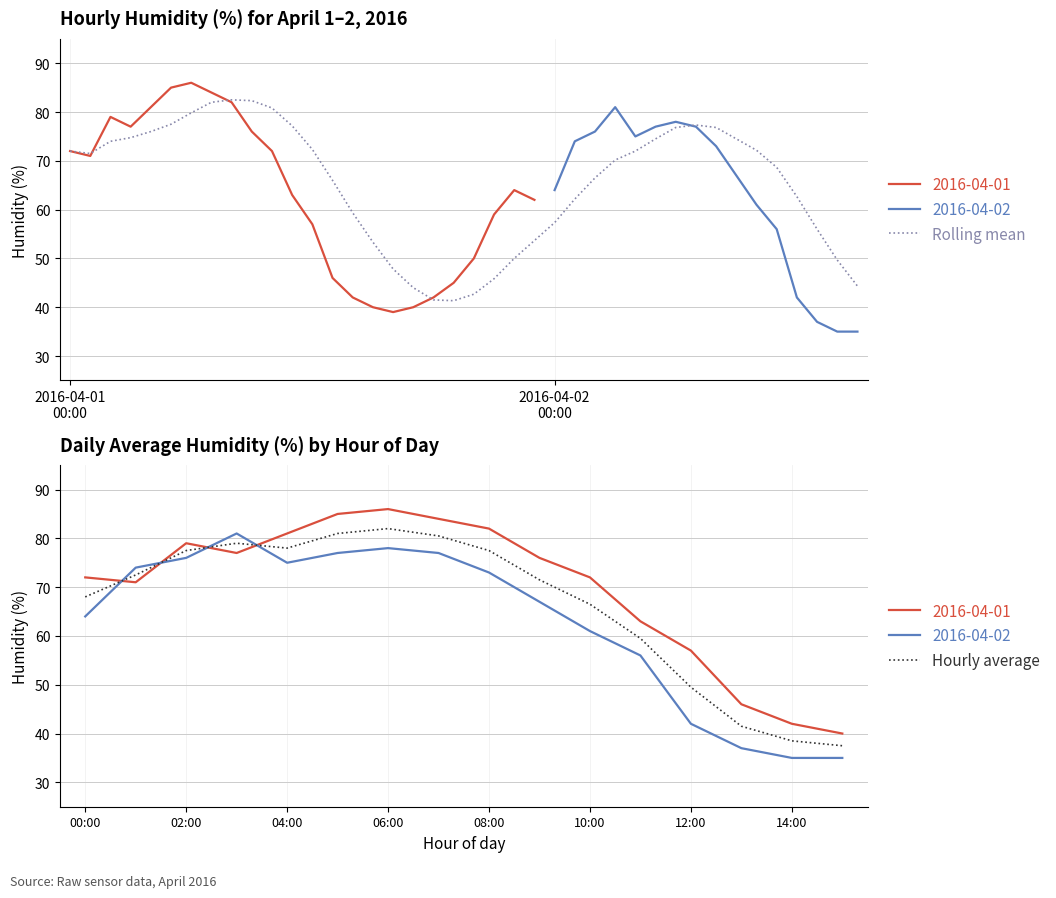

What is the ratio of the value at 2016-04-02 04:00 to the value at 2016-04-01 22:00?

1.2